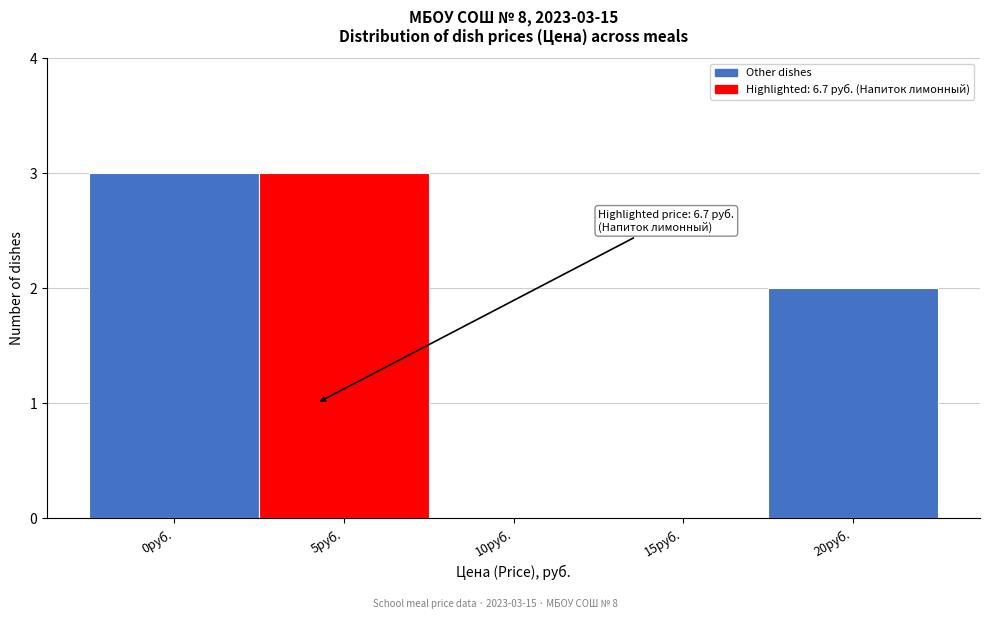

Reading left to right, transcribe all the data shown in this chart.

0руб.=3	5руб.=3	10руб.=0	15руб.=0	20руб.=2